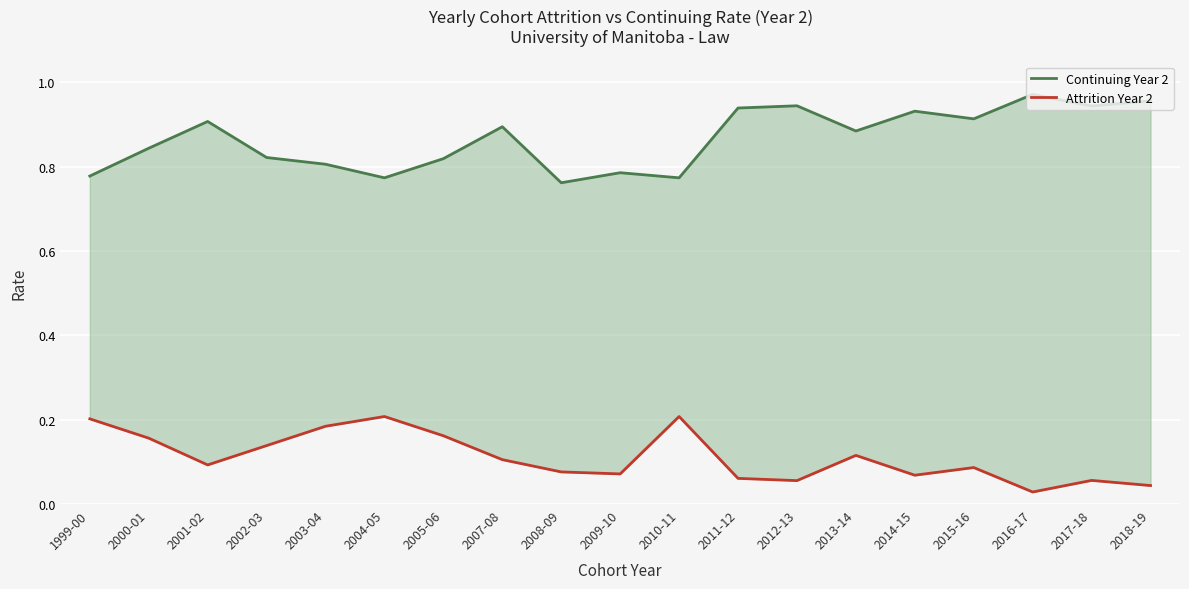

What is the spread (max minus min) of values at 2015-16?

0.8